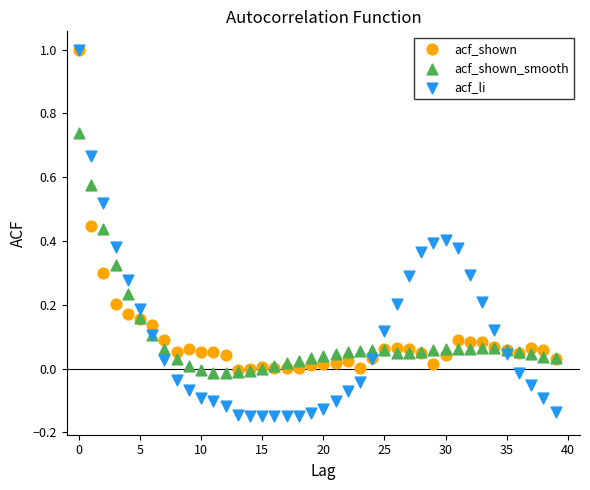

What are all the series names shown in the legend?

acf_shown, acf_shown_smooth, acf_li